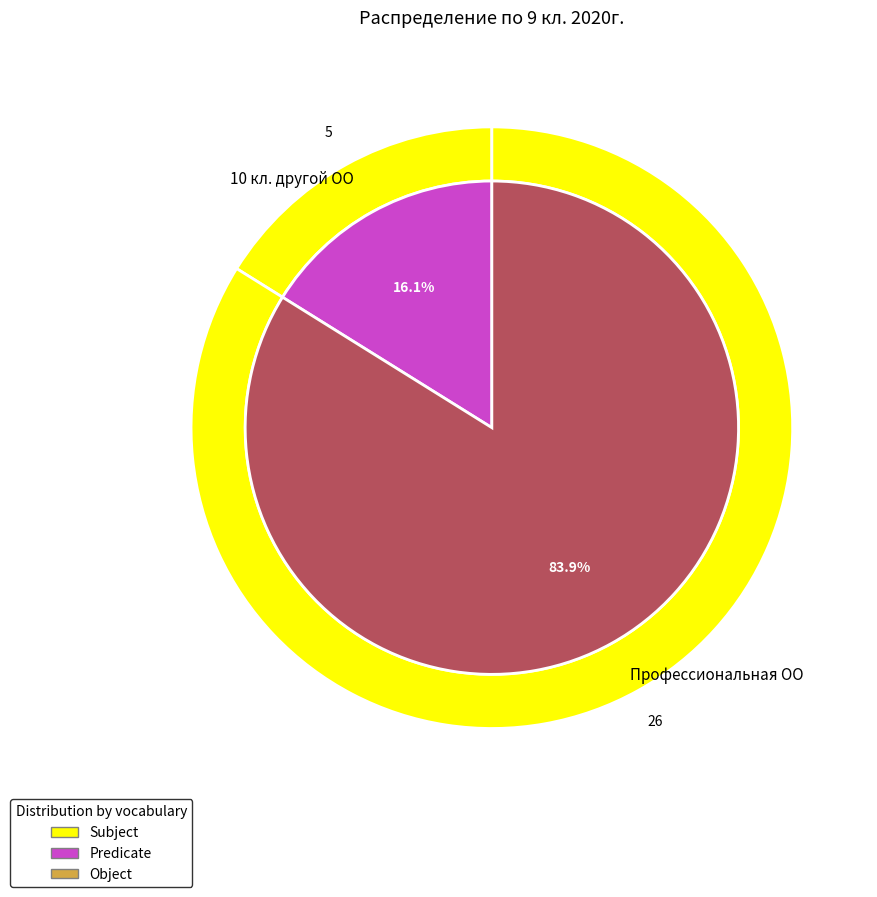

Count the number of slices in the pie.

3